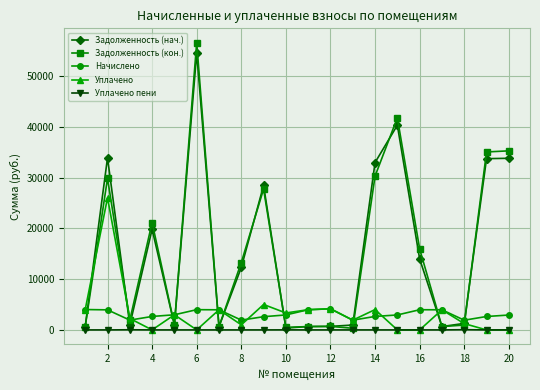

What is the maximum value for Задолженность (нач.)?

54544.9